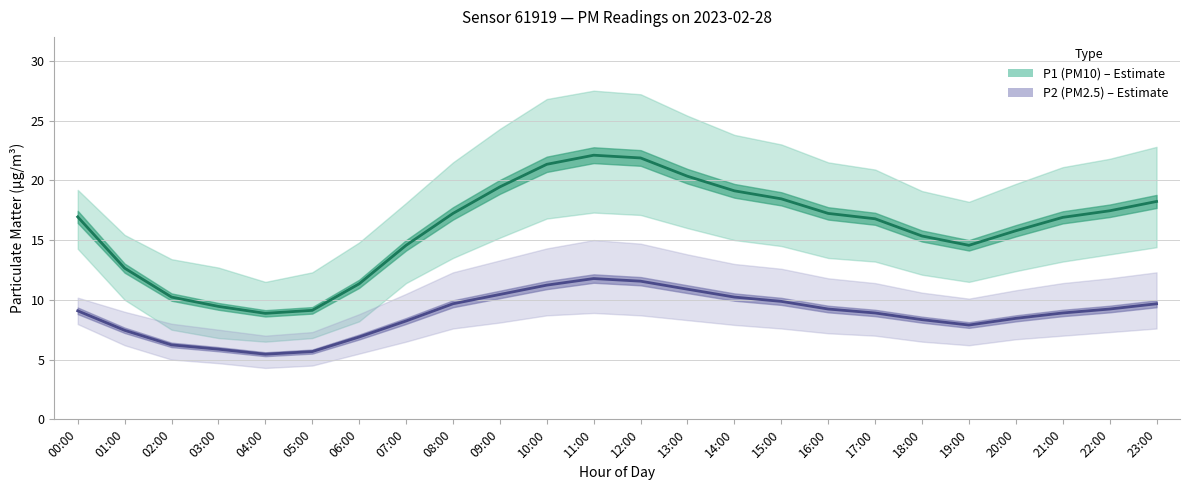

What is the approximate value of P2 (PM2.5) at 19:00?

7.9